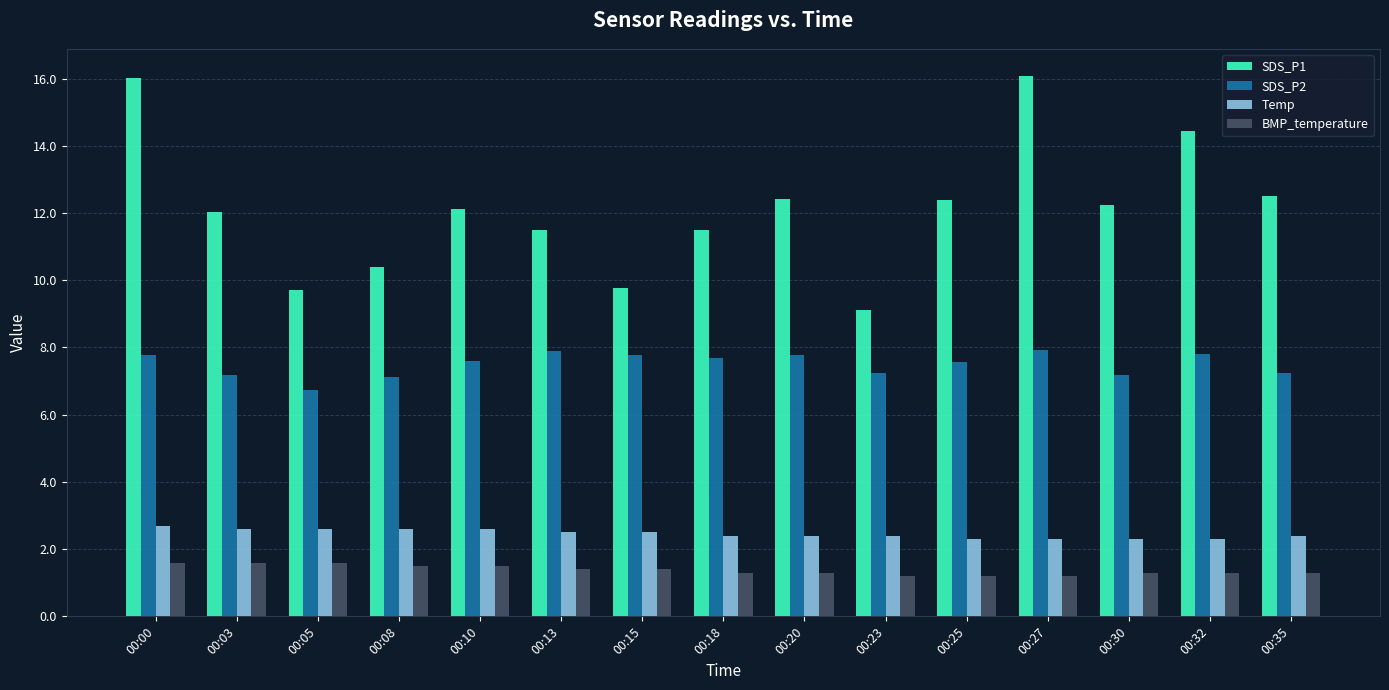

Which series has the largest range (max minus min)?

SDS_P1